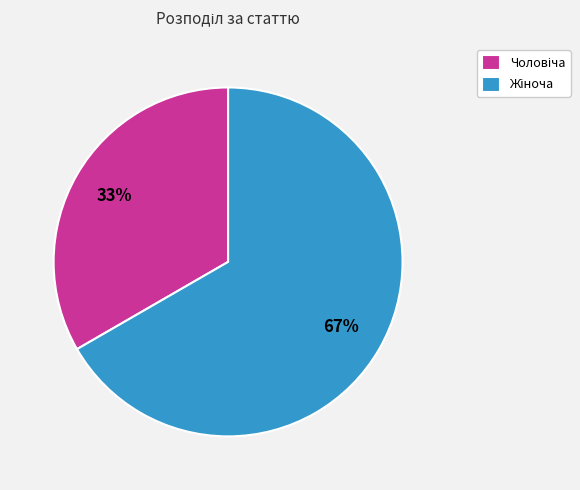

To the nearest percent, what is the average slice percentage?

50%